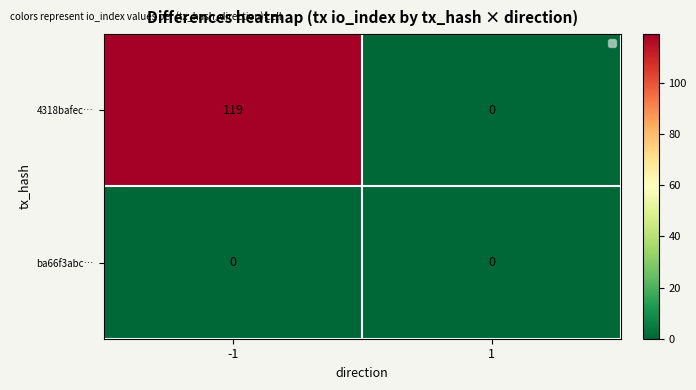

What is the difference between the 4318bafec… values at -1 and 1?

119